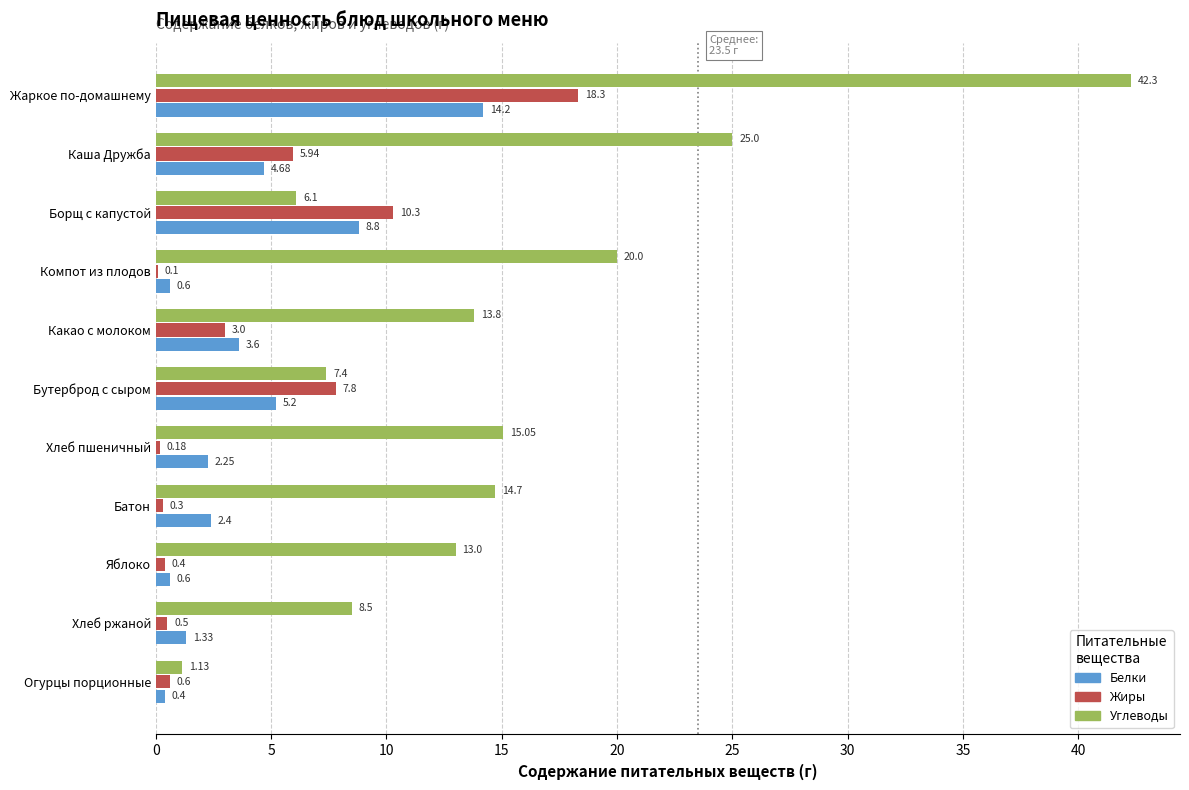

What is the sum of the Жиры values at Яблоко and Батон?

0.7